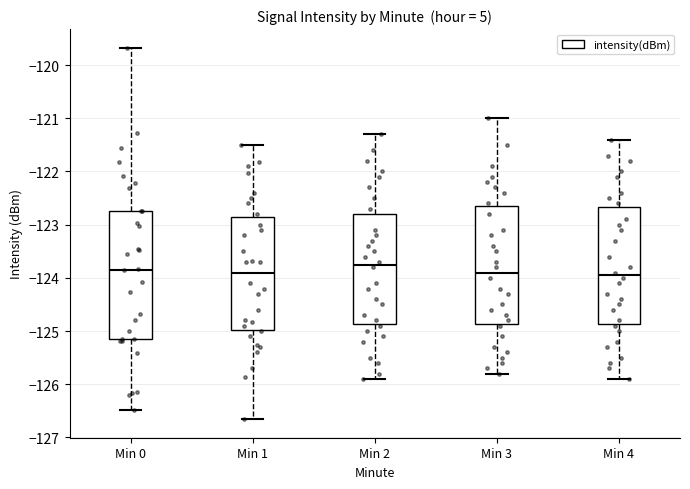

Where is the upper edge of the box for Min 1 on the y-axis? The values are not printed on the chart, so give them approximately, as read against the axis.

-122.8